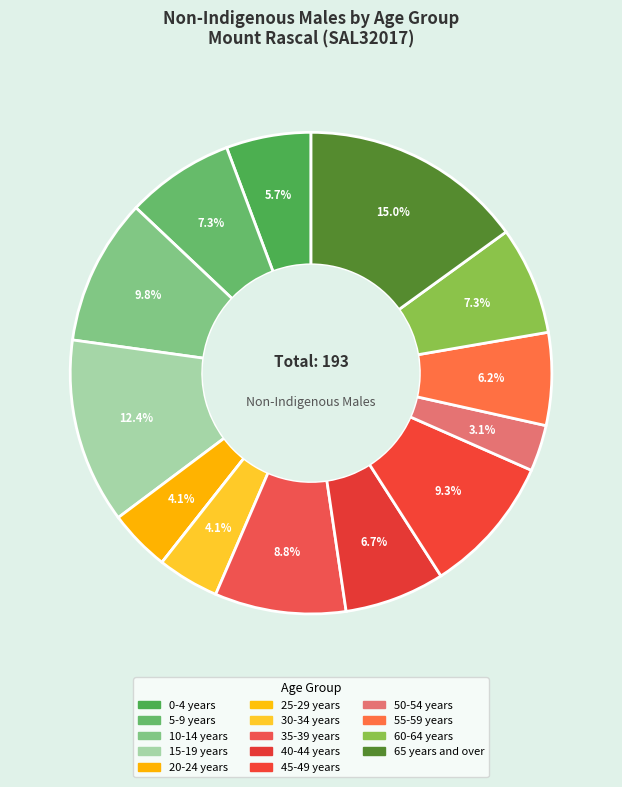

Does any single category account for the majority?

No